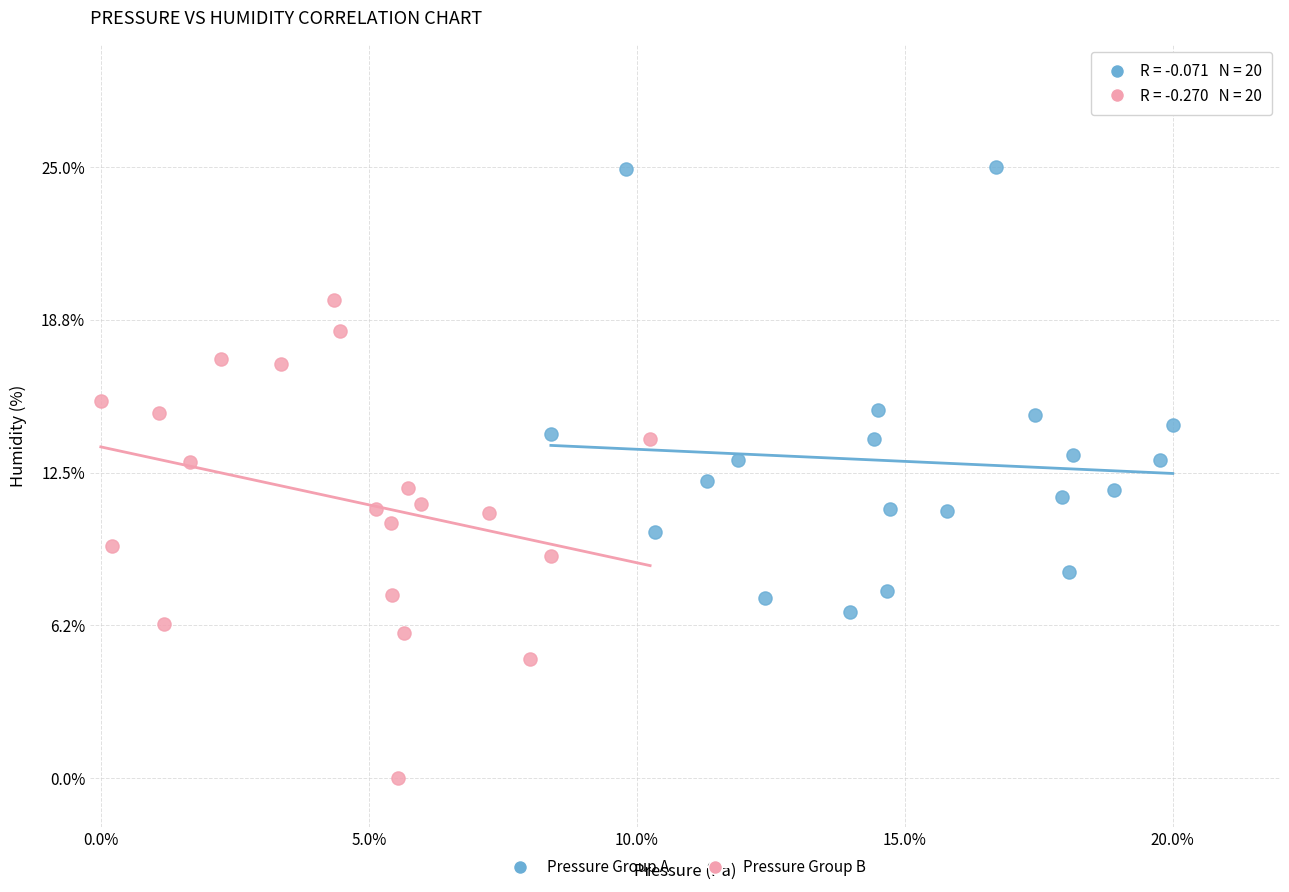

What are all the series names shown in the legend?

Pressure Group A, Pressure Group B